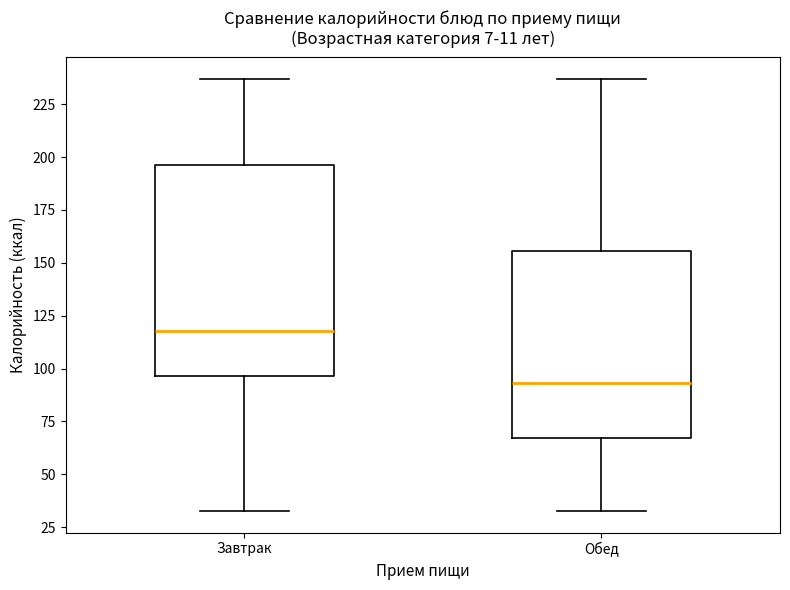

Comparing the boxes themselves (not the whiskers), which one is the tallest?

Завтрак